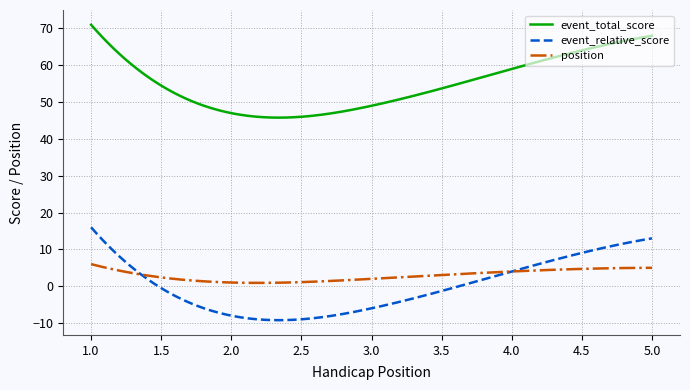

Rank the series by their maximum value, from highest to lowest.

event_total_score, event_relative_score, position